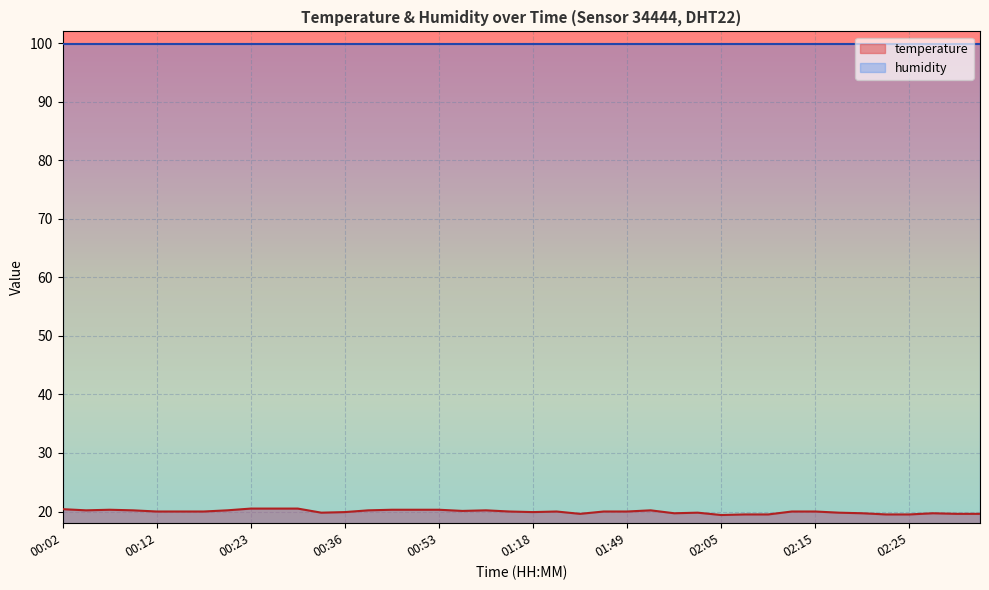

What is the smallest value displayed?

19.4